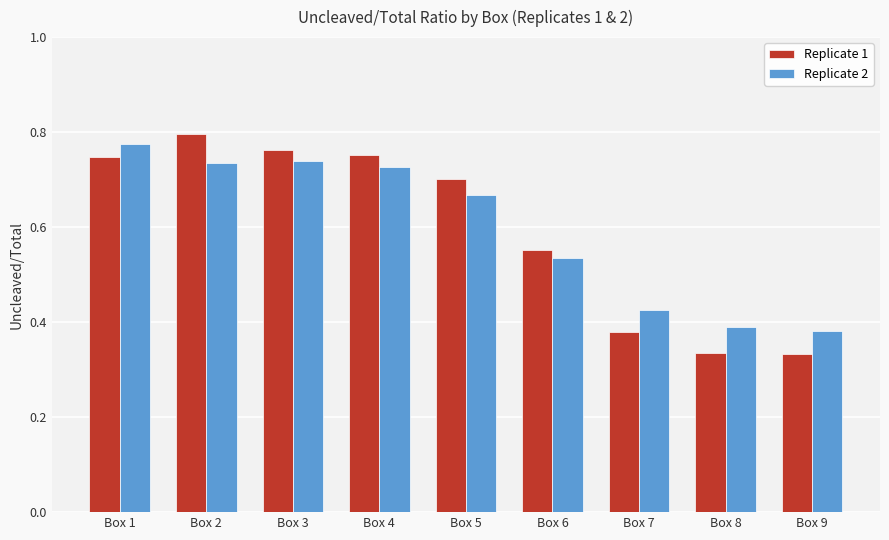

What is the sum of all Replicate 2 values?

5.4